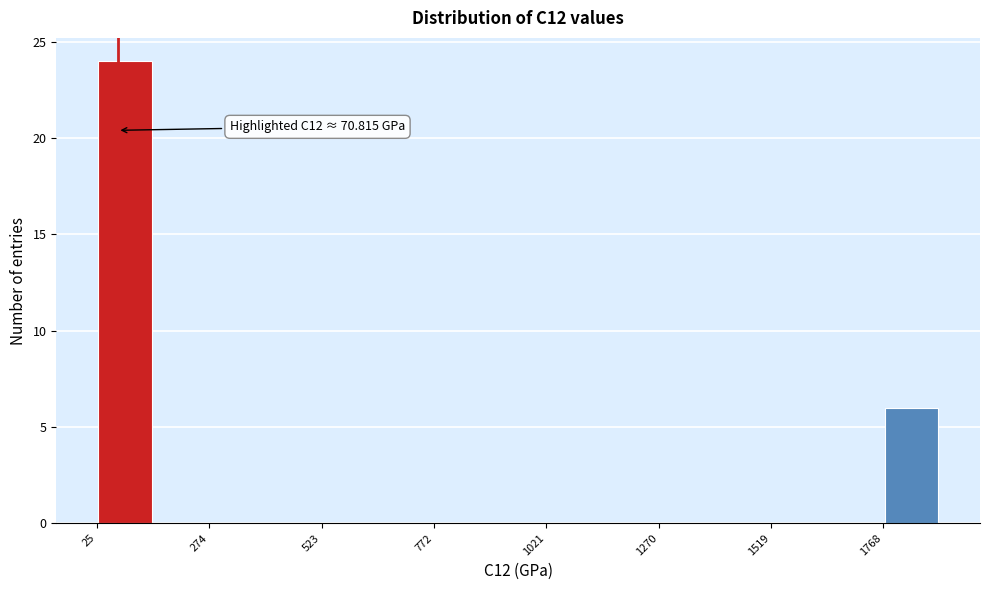

Read against the x-axis, roughly where is the centre of the tallest bar?

100